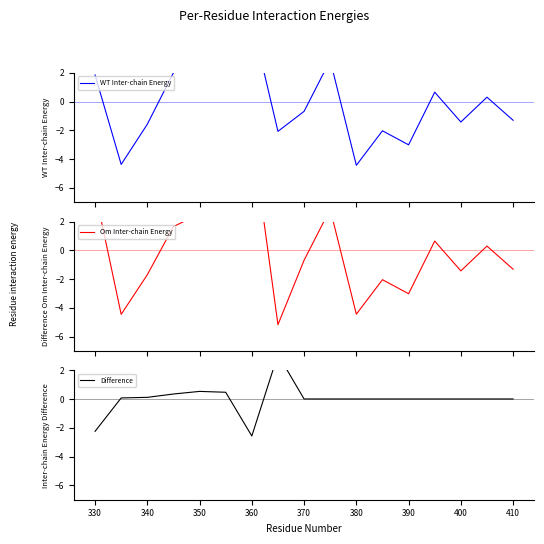

What is the highest value of the Difference series?

3.1